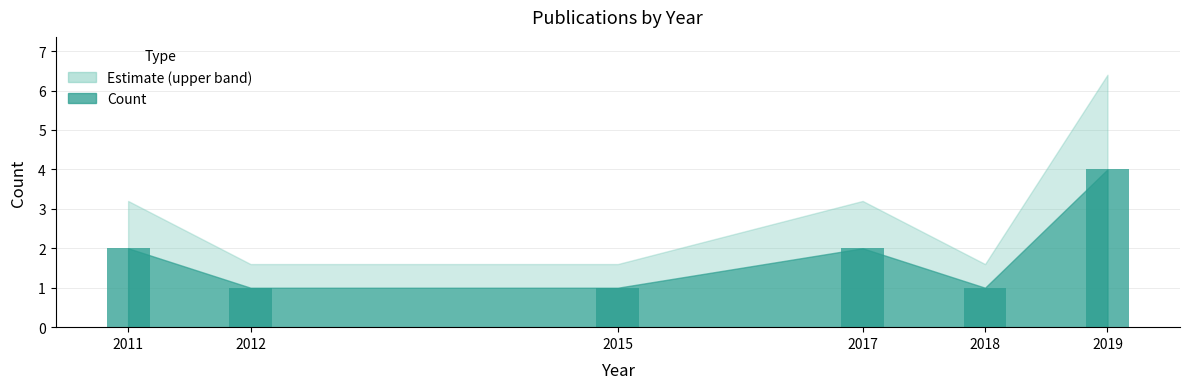

What is the average value?

2